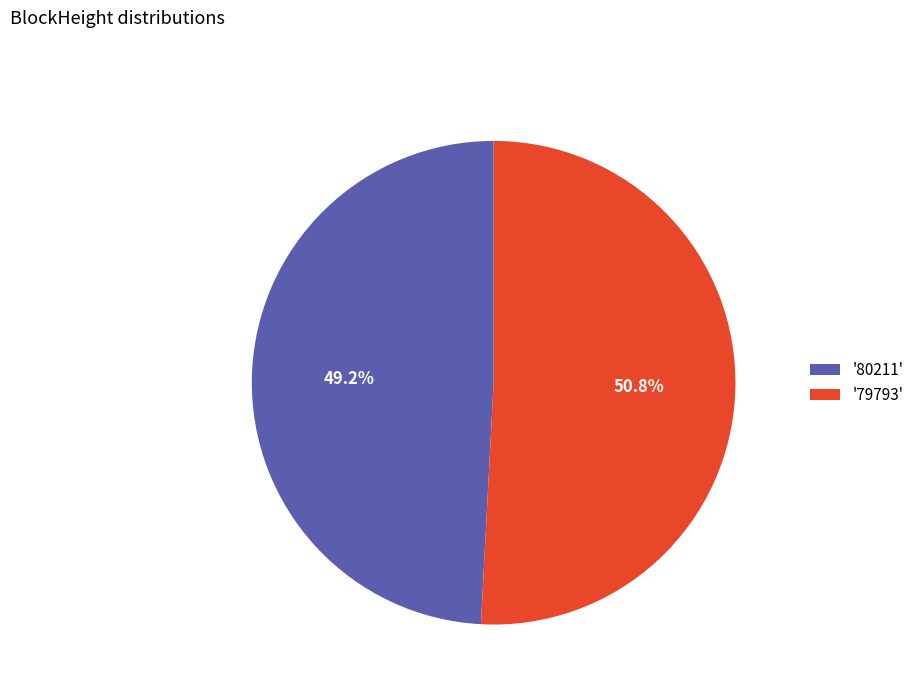

Does '79793' account for over 50% of the chart?

Yes